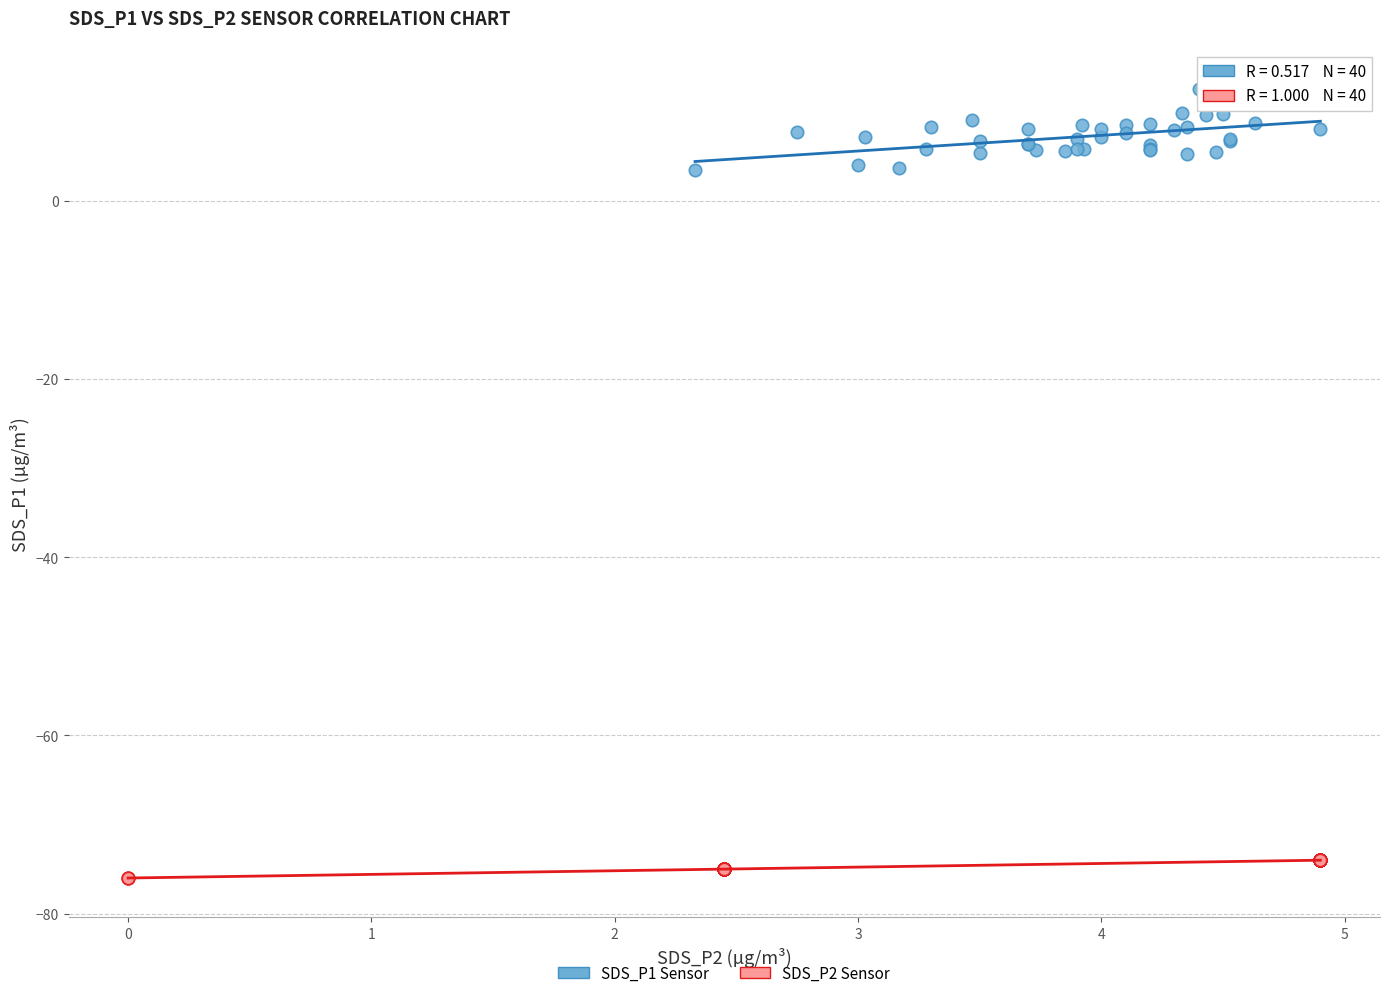

Which series has the widest spread of Y values?

SDS_P1 Sensor